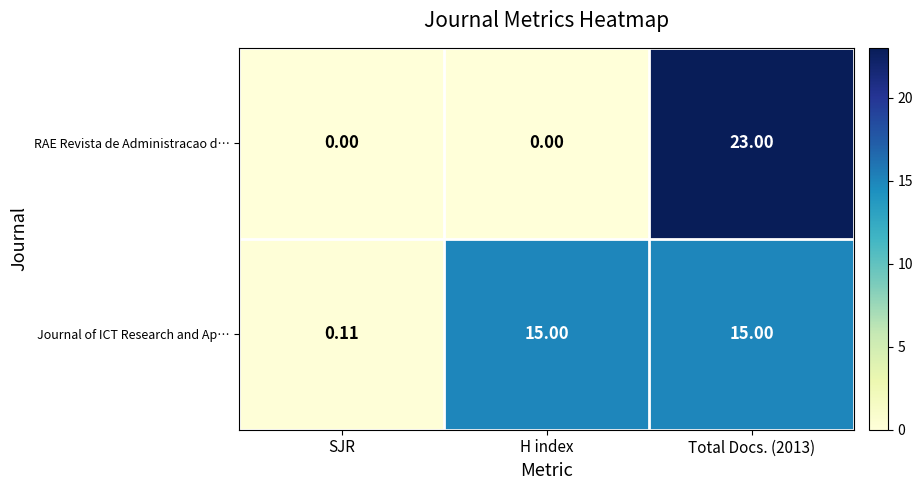

Where is Journal of ICT Research and Ap… nearest to the value 7?

SJR